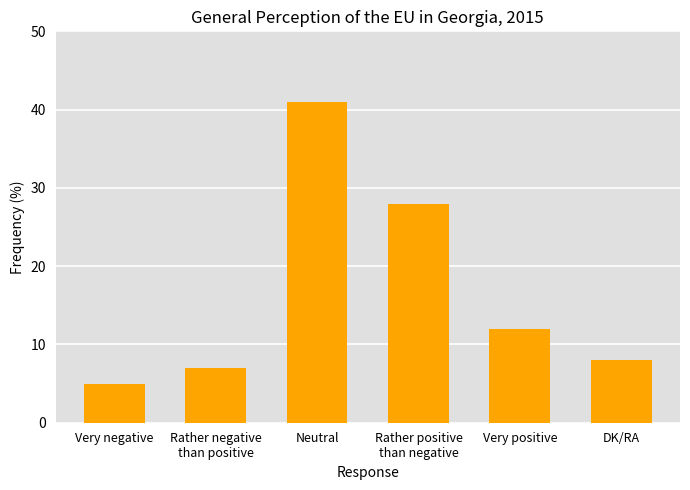

What is the change in value from Rather negative
than positive to DK/RA?

+1